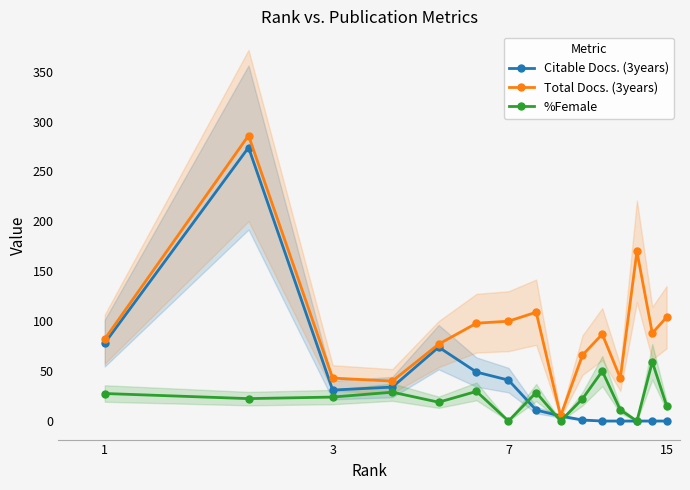

What is the value of the Total Docs. (3years) point at the 12th from the left?

43.0